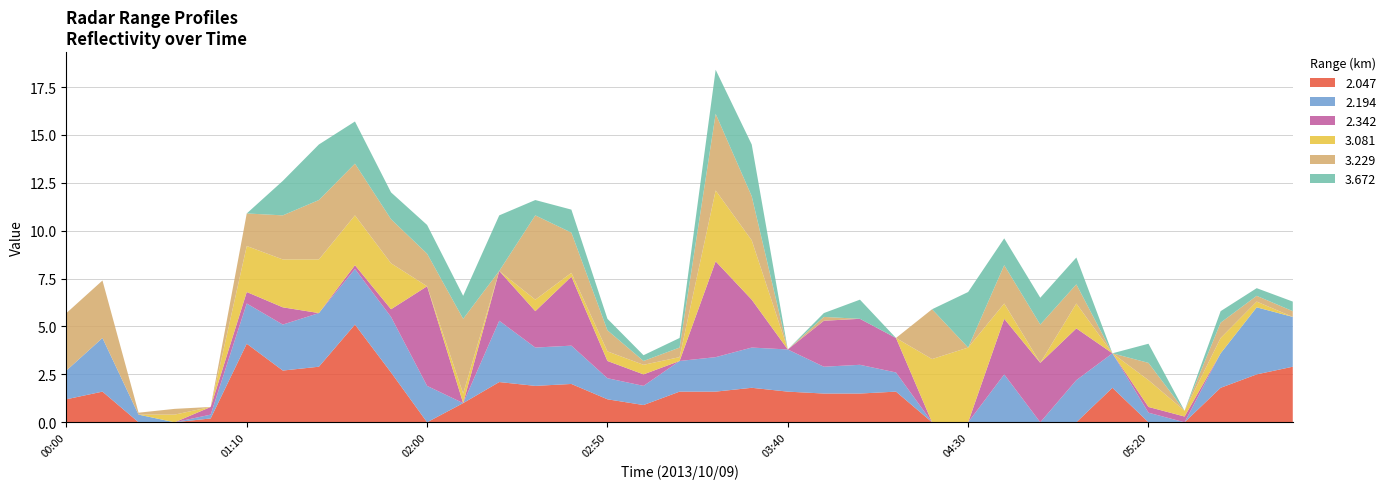

Reading left to right, extract all data points from this chart.

2.047: 2013/10/09 00:00=1.2	2013/10/09 00:10=1.6	2013/10/09 00:20=0.0	2013/10/09 00:30=0.0	2013/10/09 01:00=0.2	2013/10/09 01:10=4.1	2013/10/09 01:20=2.7	2013/10/09 01:30=2.9	2013/10/09 01:40=5.1	2013/10/09 01:50=2.6	2013/10/09 02:00=0.0	2013/10/09 02:10=1.0	2013/10/09 02:20=2.1	2013/10/09 02:30=1.9	2013/10/09 02:40=2.0	2013/10/09 02:50=1.2	2013/10/09 03:00=0.9	2013/10/09 03:10=1.6	2013/10/09 03:20=1.6	2013/10/09 03:30=1.8	2013/10/09 03:40=1.6	2013/10/09 03:50=1.5	2013/10/09 04:00=1.5	2013/10/09 04:10=1.6	2013/10/09 04:20=0.0	2013/10/09 04:30=0.0	2013/10/09 04:40=0.0	2013/10/09 04:50=0.0	2013/10/09 05:00=0.0	2013/10/09 05:10=1.8	2013/10/09 05:20=0.0	2013/10/09 05:30=0.0	2013/10/09 06:10=1.8	2013/10/09 06:20=2.5	2013/10/09 06:30=2.9
2.194: 2013/10/09 00:00=1.5	2013/10/09 00:10=2.8	2013/10/09 00:20=0.4	2013/10/09 00:30=0.0	2013/10/09 01:00=0.2	2013/10/09 01:10=2.1	2013/10/09 01:20=2.4	2013/10/09 01:30=2.8	2013/10/09 01:40=2.9	2013/10/09 01:50=2.9	2013/10/09 02:00=1.9	2013/10/09 02:10=0.0	2013/10/09 02:20=3.2	2013/10/09 02:30=2.0	2013/10/09 02:40=2.0	2013/10/09 02:50=1.1	2013/10/09 03:00=1.0	2013/10/09 03:10=1.6	2013/10/09 03:20=1.8	2013/10/09 03:30=2.1	2013/10/09 03:40=2.2	2013/10/09 03:50=1.4	2013/10/09 04:00=1.5	2013/10/09 04:10=1.0	2013/10/09 04:20=0.0	2013/10/09 04:30=0.0	2013/10/09 04:40=2.5	2013/10/09 04:50=0.0	2013/10/09 05:00=2.2	2013/10/09 05:10=1.8	2013/10/09 05:20=0.5	2013/10/09 05:30=0.0	2013/10/09 06:10=1.8	2013/10/09 06:20=3.5	2013/10/09 06:30=2.6
2.342: 2013/10/09 00:00=0.0	2013/10/09 00:10=0.0	2013/10/09 00:20=0.0	2013/10/09 00:30=0.0	2013/10/09 01:00=0.4	2013/10/09 01:10=0.6	2013/10/09 01:20=0.9	2013/10/09 01:30=0.0	2013/10/09 01:40=0.2	2013/10/09 01:50=0.4	2013/10/09 02:00=5.2	2013/10/09 02:10=0.0	2013/10/09 02:20=2.6	2013/10/09 02:30=1.9	2013/10/09 02:40=3.6	2013/10/09 02:50=0.9	2013/10/09 03:00=0.6	2013/10/09 03:10=0.0	2013/10/09 03:20=5.0	2013/10/09 03:30=2.5	2013/10/09 03:40=0.0	2013/10/09 03:50=2.4	2013/10/09 04:00=2.4	2013/10/09 04:10=1.8	2013/10/09 04:20=0.0	2013/10/09 04:30=0.0	2013/10/09 04:40=2.9	2013/10/09 04:50=3.1	2013/10/09 05:00=2.7	2013/10/09 05:10=0.0	2013/10/09 05:20=0.3	2013/10/09 05:30=0.3	2013/10/09 06:10=0.0	2013/10/09 06:20=0.0	2013/10/09 06:30=0.0
3.081: 2013/10/09 00:00=0.0	2013/10/09 00:10=0.0	2013/10/09 00:20=0.0	2013/10/09 00:30=0.4	2013/10/09 01:00=0.0	2013/10/09 01:10=2.4	2013/10/09 01:20=2.5	2013/10/09 01:30=2.8	2013/10/09 01:40=2.6	2013/10/09 01:50=2.4	2013/10/09 02:00=0.0	2013/10/09 02:10=0.5	2013/10/09 02:20=0.0	2013/10/09 02:30=0.6	2013/10/09 02:40=0.2	2013/10/09 02:50=0.5	2013/10/09 03:00=0.5	2013/10/09 03:10=0.2	2013/10/09 03:20=3.7	2013/10/09 03:30=3.1	2013/10/09 03:40=0.0	2013/10/09 03:50=0.0	2013/10/09 04:00=0.0	2013/10/09 04:10=0.0	2013/10/09 04:20=3.3	2013/10/09 04:30=3.9	2013/10/09 04:40=0.8	2013/10/09 04:50=0.0	2013/10/09 05:00=1.3	2013/10/09 05:10=0.0	2013/10/09 05:20=1.4	2013/10/09 05:30=0.3	2013/10/09 06:10=0.8	2013/10/09 06:20=0.3	2013/10/09 06:30=0.0
3.229: 2013/10/09 00:00=3.0	2013/10/09 00:10=3.0	2013/10/09 00:20=0.1	2013/10/09 00:30=0.3	2013/10/09 01:00=0.0	2013/10/09 01:10=1.7	2013/10/09 01:20=2.3	2013/10/09 01:30=3.1	2013/10/09 01:40=2.7	2013/10/09 01:50=2.3	2013/10/09 02:00=1.7	2013/10/09 02:10=3.9	2013/10/09 02:20=0.0	2013/10/09 02:30=4.4	2013/10/09 02:40=2.1	2013/10/09 02:50=1.1	2013/10/09 03:00=0.2	2013/10/09 03:10=0.5	2013/10/09 03:20=4.0	2013/10/09 03:30=2.3	2013/10/09 03:40=0.0	2013/10/09 03:50=0.2	2013/10/09 04:00=0.0	2013/10/09 04:10=0.0	2013/10/09 04:20=2.6	2013/10/09 04:30=0.0	2013/10/09 04:40=2.0	2013/10/09 04:50=2.0	2013/10/09 05:00=1.0	2013/10/09 05:10=0.0	2013/10/09 05:20=0.9	2013/10/09 05:30=0.0	2013/10/09 06:10=0.8	2013/10/09 06:20=0.3	2013/10/09 06:30=0.3
3.672: 2013/10/09 00:00=0.0	2013/10/09 00:10=0.0	2013/10/09 00:20=0.0	2013/10/09 00:30=0.0	2013/10/09 01:00=0.0	2013/10/09 01:10=0.0	2013/10/09 01:20=1.8	2013/10/09 01:30=2.9	2013/10/09 01:40=2.2	2013/10/09 01:50=1.4	2013/10/09 02:00=1.5	2013/10/09 02:10=1.2	2013/10/09 02:20=2.9	2013/10/09 02:30=0.8	2013/10/09 02:40=1.2	2013/10/09 02:50=0.6	2013/10/09 03:00=0.3	2013/10/09 03:10=0.5	2013/10/09 03:20=2.3	2013/10/09 03:30=2.7	2013/10/09 03:40=0.0	2013/10/09 03:50=0.2	2013/10/09 04:00=1.0	2013/10/09 04:10=0.0	2013/10/09 04:20=0.0	2013/10/09 04:30=2.9	2013/10/09 04:40=1.4	2013/10/09 04:50=1.4	2013/10/09 05:00=1.4	2013/10/09 05:10=0.0	2013/10/09 05:20=1.0	2013/10/09 05:30=0.0	2013/10/09 06:10=0.6	2013/10/09 06:20=0.4	2013/10/09 06:30=0.5